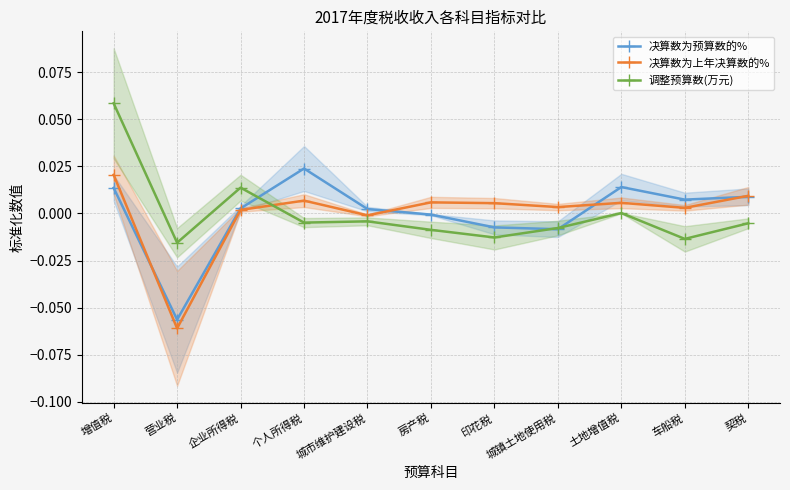

Reading left to right, what are all the values shown in this chart?

决算数为预算数的%: 增值税=0.0	营业税=-0.1	企业所得税=0.0	个人所得税=0.0	城市维护建设税=0.0	房产税=-0.0	印花税=-0.0	城镇土地使用税=-0.0	土地增值税=0.0	车船税=0.0	契税=0.0
决算数为上年决算数的%: 增值税=0.0	营业税=-0.1	企业所得税=0.0	个人所得税=0.0	城市维护建设税=-0.0	房产税=0.0	印花税=0.0	城镇土地使用税=0.0	土地增值税=0.0	车船税=0.0	契税=0.0
调整预算数(万元): 增值税=0.1	营业税=-0.0	企业所得税=0.0	个人所得税=-0.0	城市维护建设税=-0.0	房产税=-0.0	印花税=-0.0	城镇土地使用税=-0.0	土地增值税=0.0	车船税=-0.0	契税=-0.0